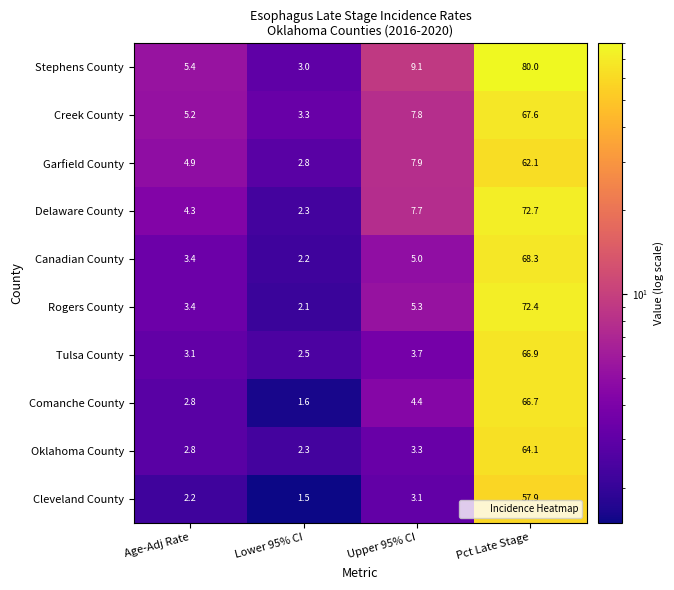

What is the maximum value shown in the chart?

80.0